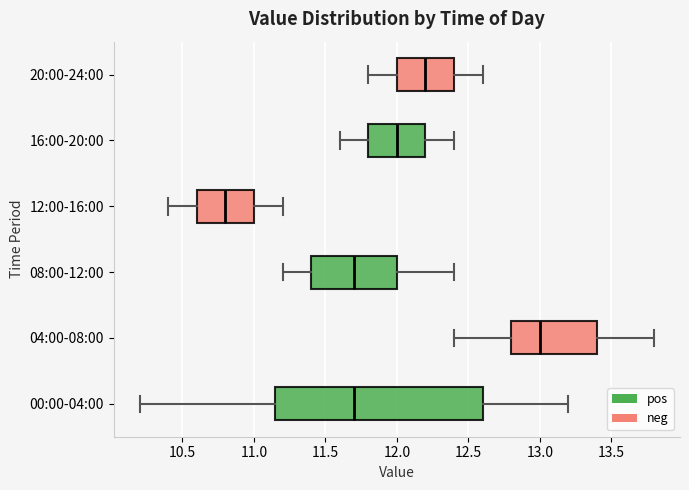

Reading bottom to top, read every box against the x-axis: the position of its median line, the range the box covers, and the ends of its whiskers. The values are not printed on the chart, so give them approximately, as read against the axis.

00:00-04:00: median 11.70, box 11.15 to 12.60, whiskers 10.20 to 13.20
04:00-08:00: median 13.00, box 12.80 to 13.40, whiskers 12.40 to 13.80
08:00-12:00: median 11.70, box 11.40 to 12.00, whiskers 11.20 to 12.40
12:00-16:00: median 10.80, box 10.60 to 11.00, whiskers 10.40 to 11.20
16:00-20:00: median 12.00, box 11.80 to 12.20, whiskers 11.60 to 12.40
20:00-24:00: median 12.20, box 12.00 to 12.40, whiskers 11.80 to 12.60